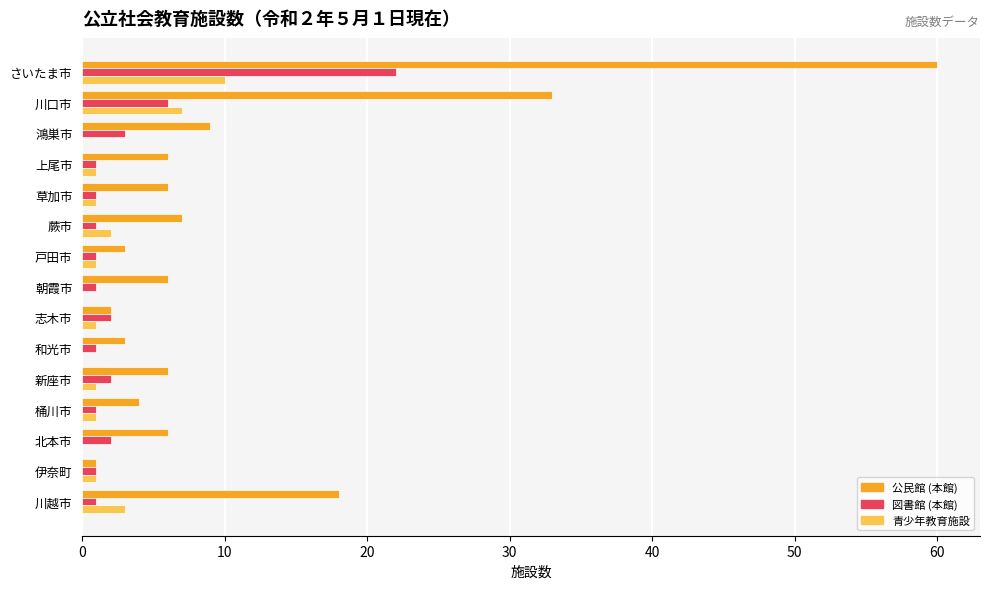

At which category is the sum across all series the highest?

さいたま市